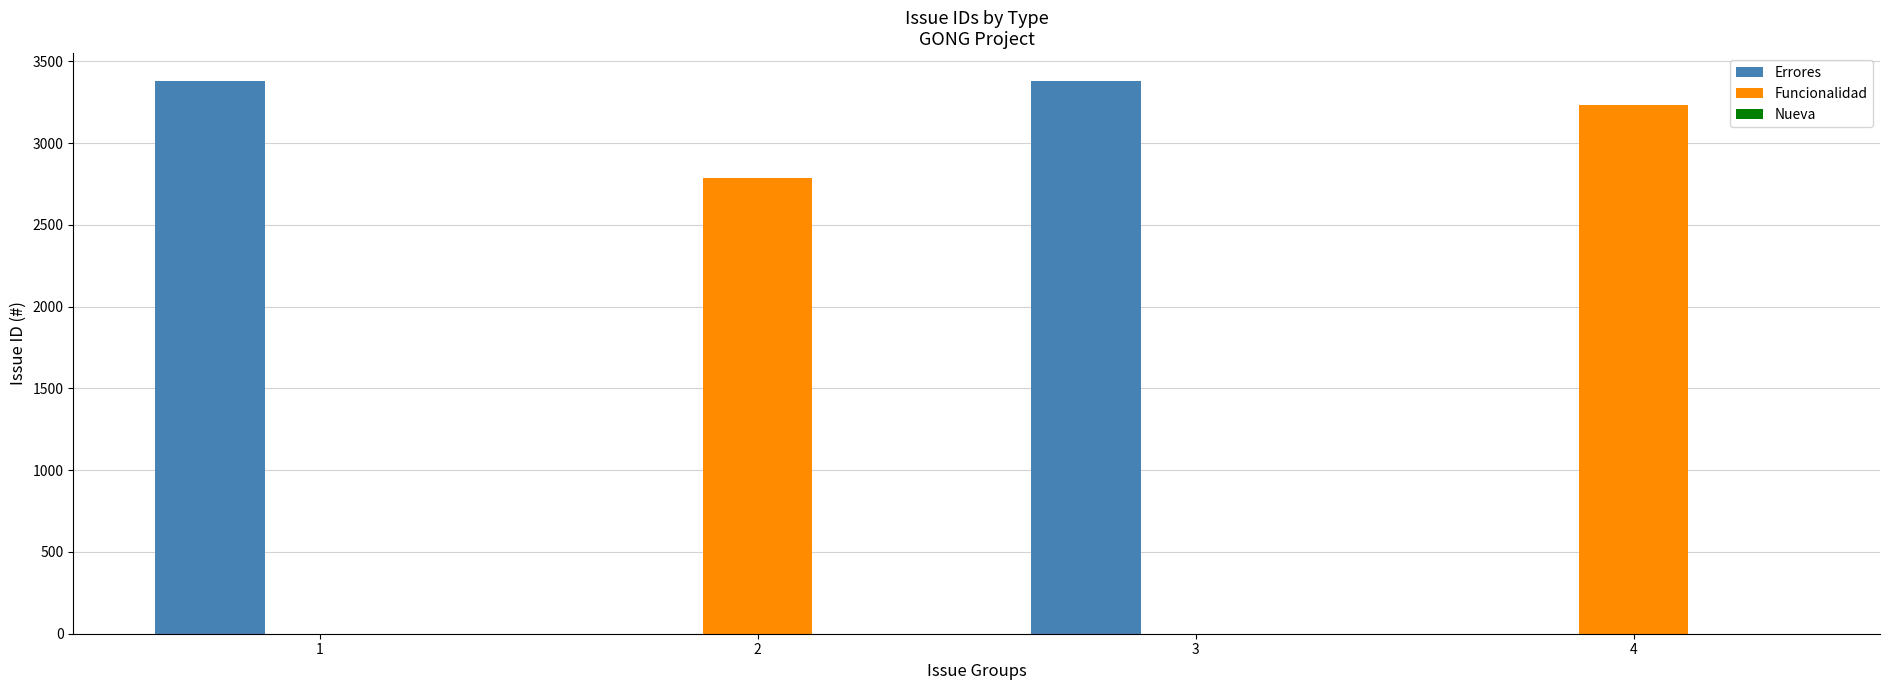

What is the greatest value displayed?

3382